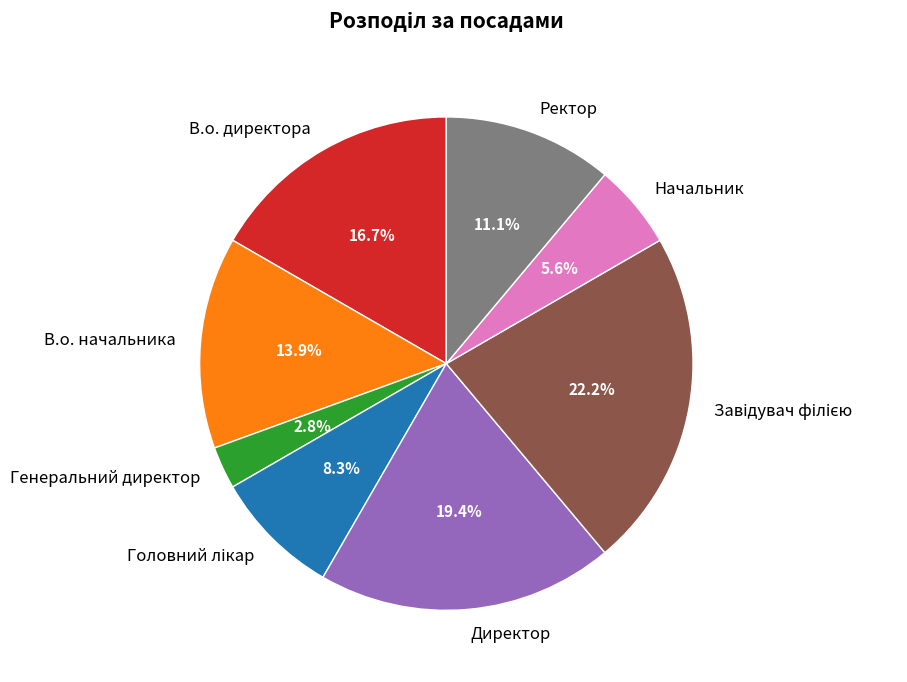

Do Начальник and Генеральний директор together represent more than half of the pie?

No